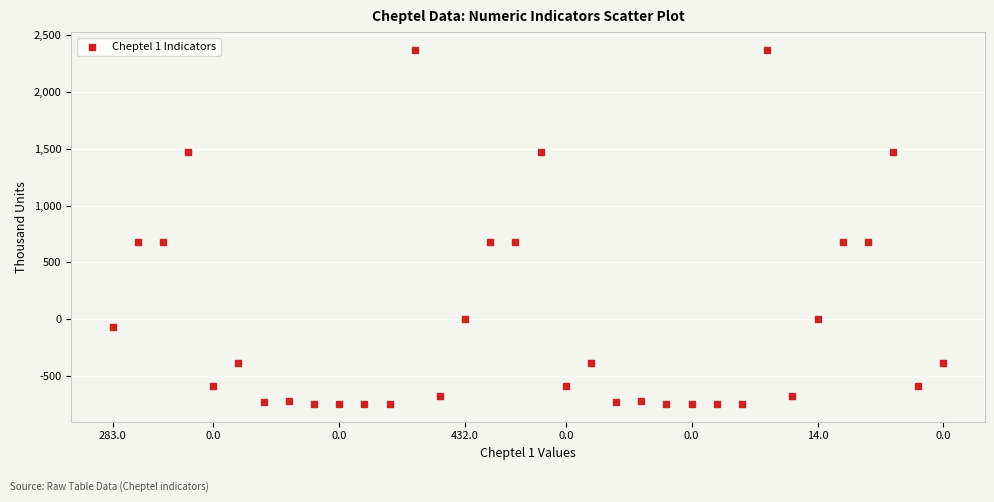

Count the number of points in this scatter plot.

34